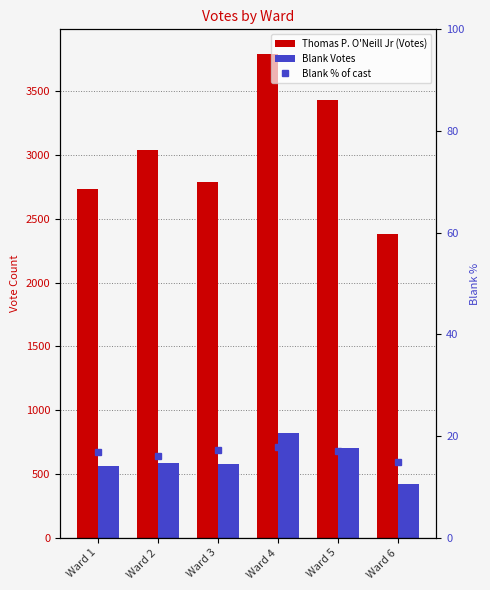

Is it true that Blank % of cast equals 17.1 at Ward 5?

True